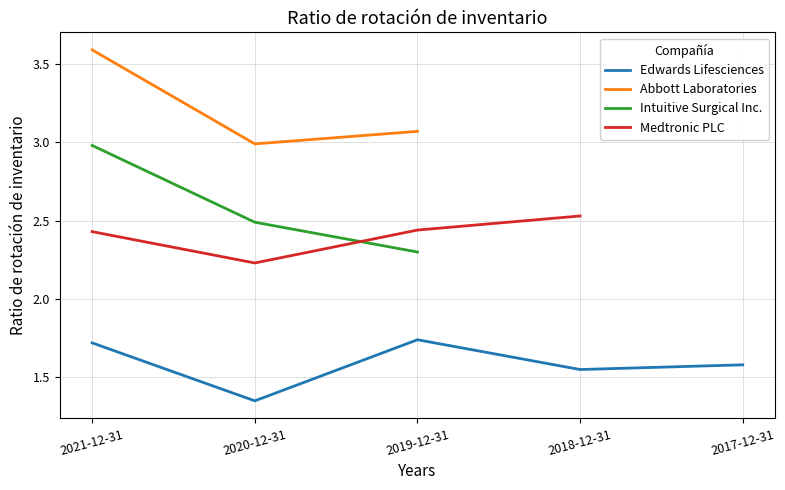

True or false: Abbott Laboratories and Intuitive Surgical Inc. intersect in this chart.

False